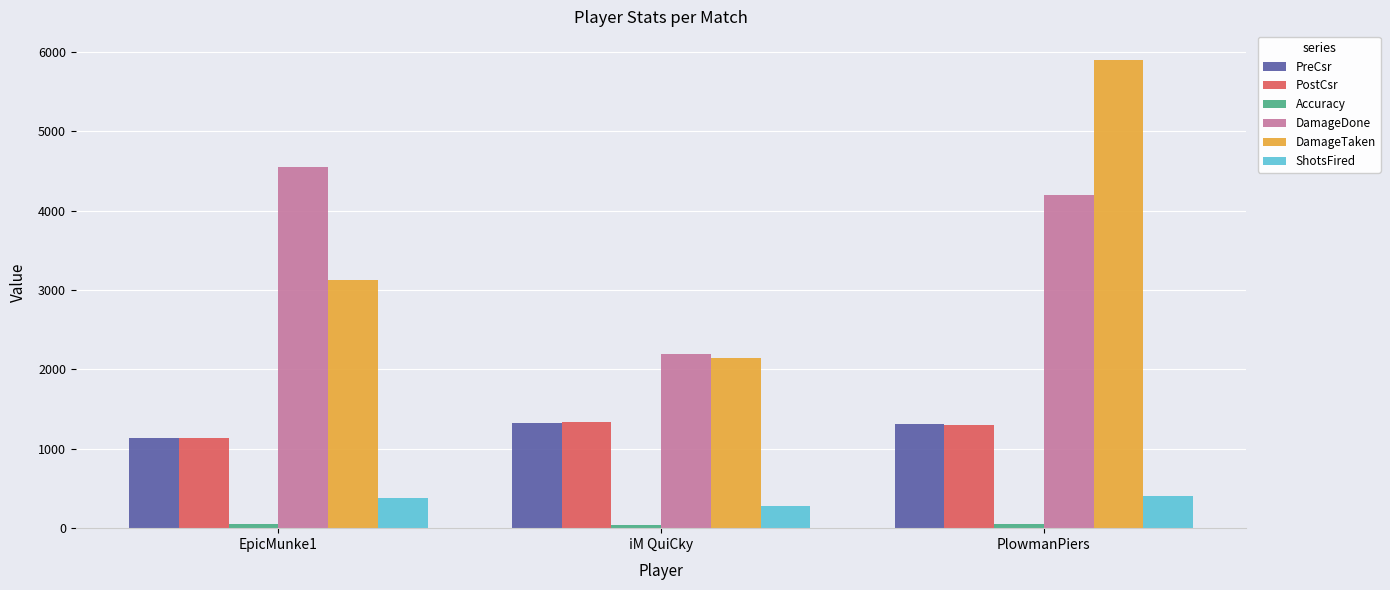

Is it true that DamageTaken equals 2144.0 at iM QuiCky?

True